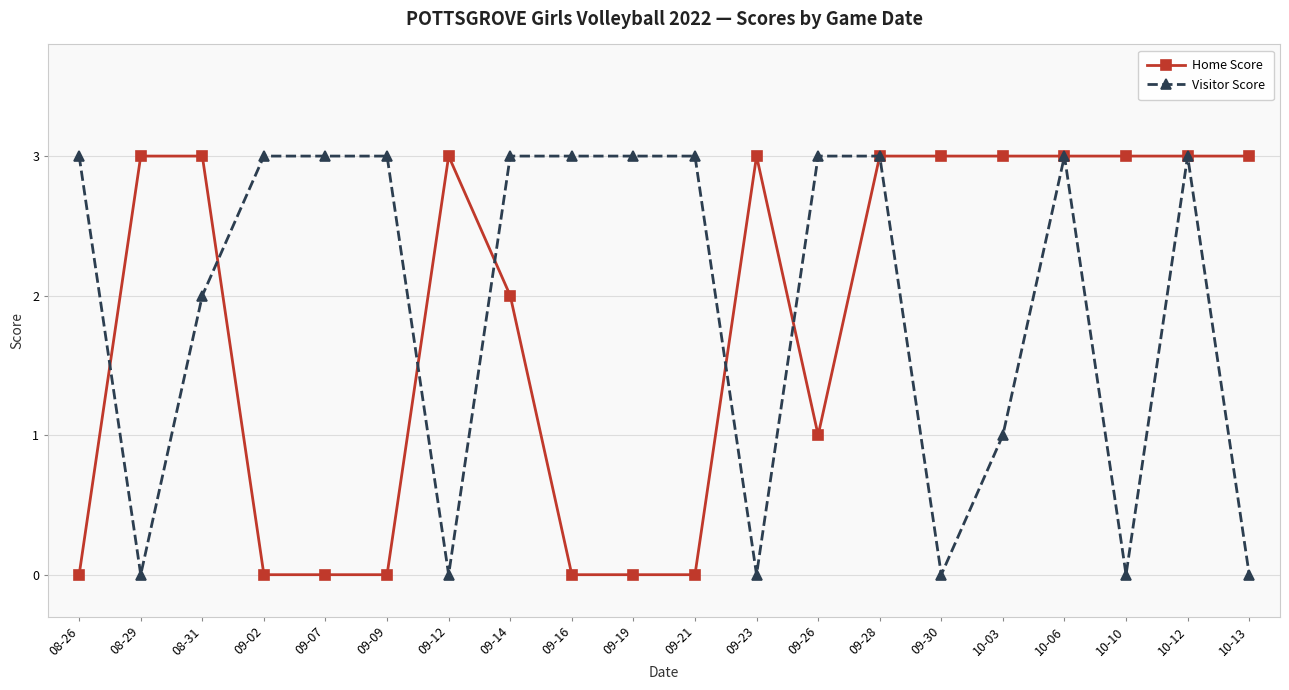

True or false: Visitor Score has more than 1 interior local peaks.

True